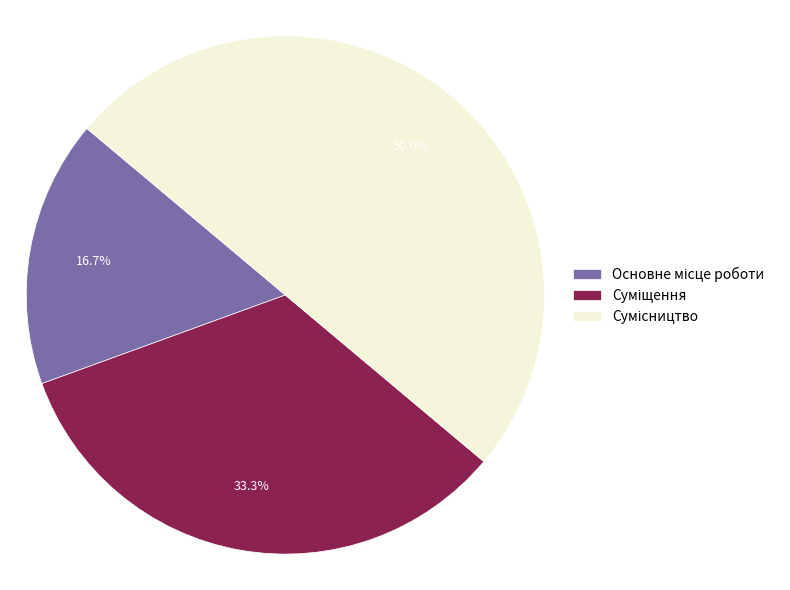

To the nearest percent, what percentage of the pie is Основне місце роботи?

17%